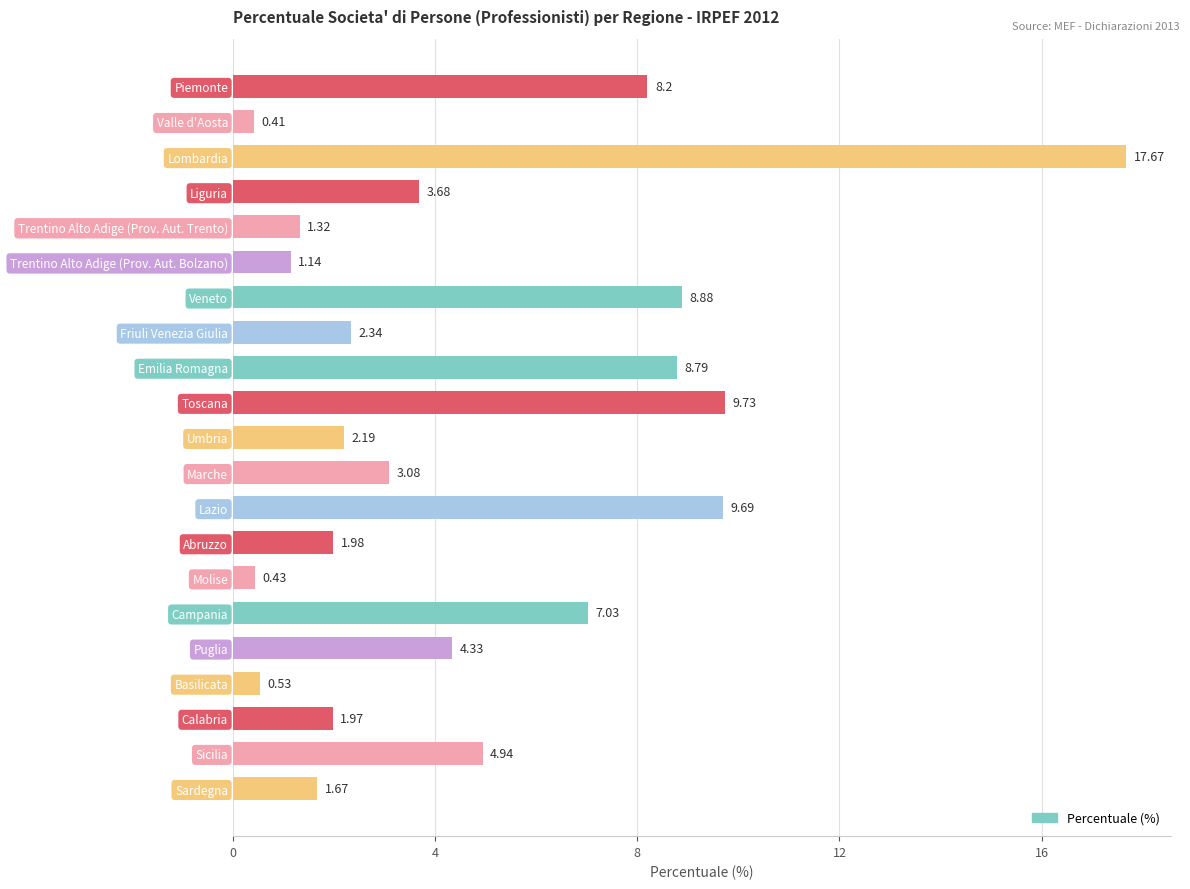

What is the label of the 21st bar from the top?

Sardegna